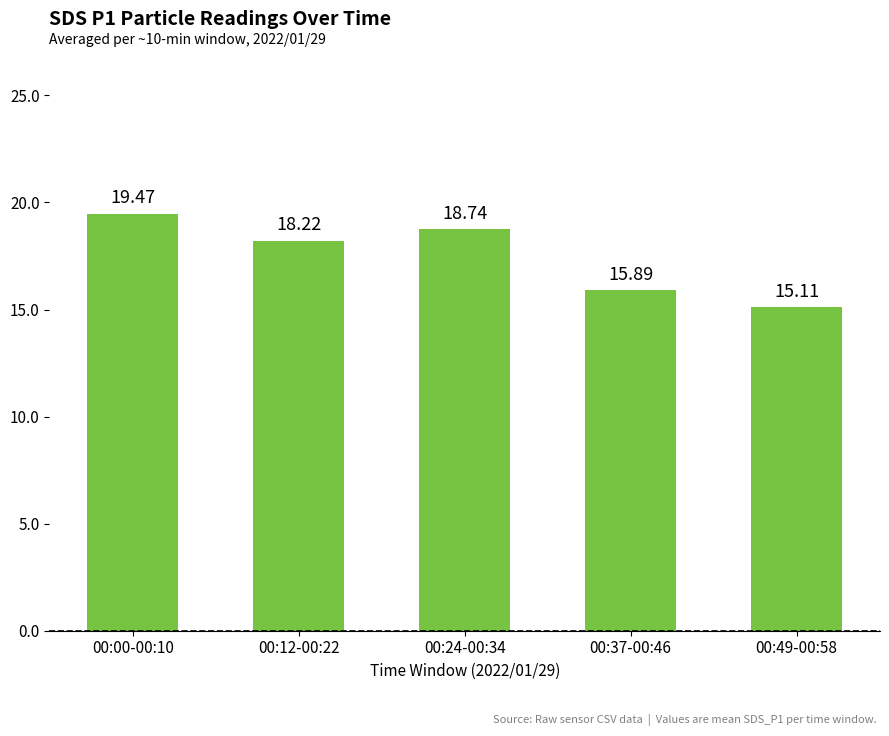

Approximately how many times larger is the value at 00:37-00:46 compared to 00:49-00:58?

1.1